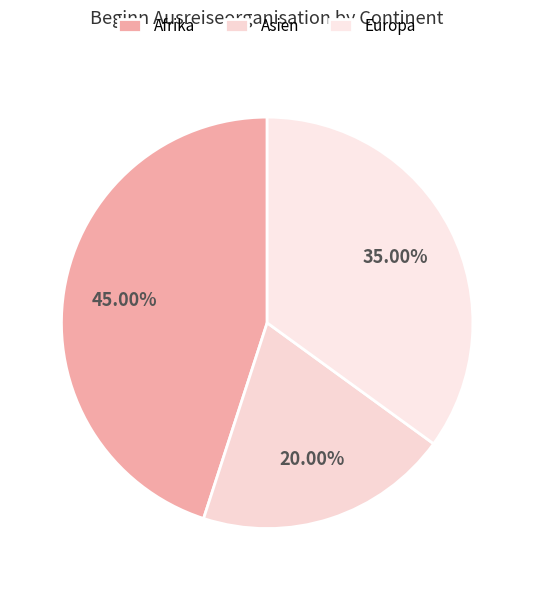

How many segments does this pie chart have?

3